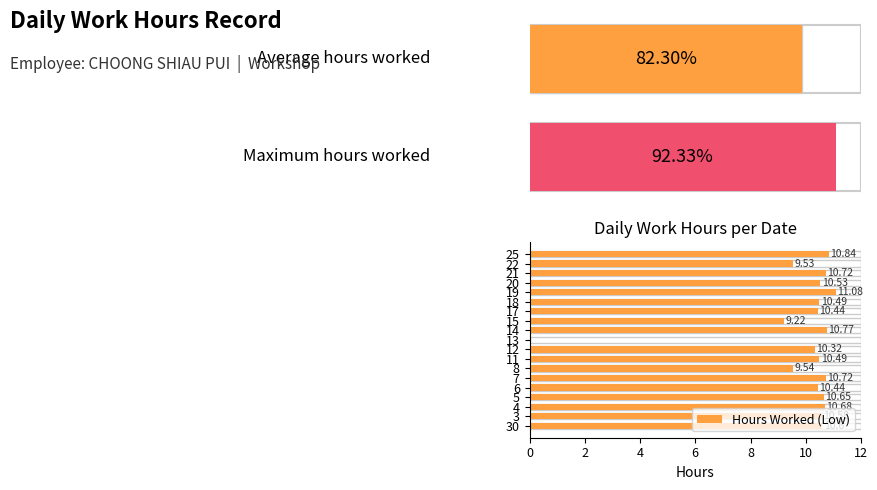

How many bars are there in total?

19